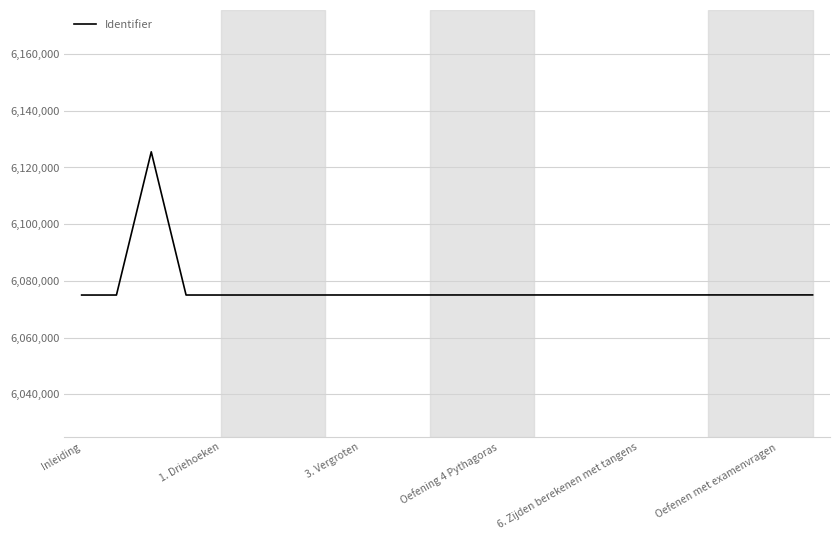

What is the difference between the maximum and minimum values?

50494